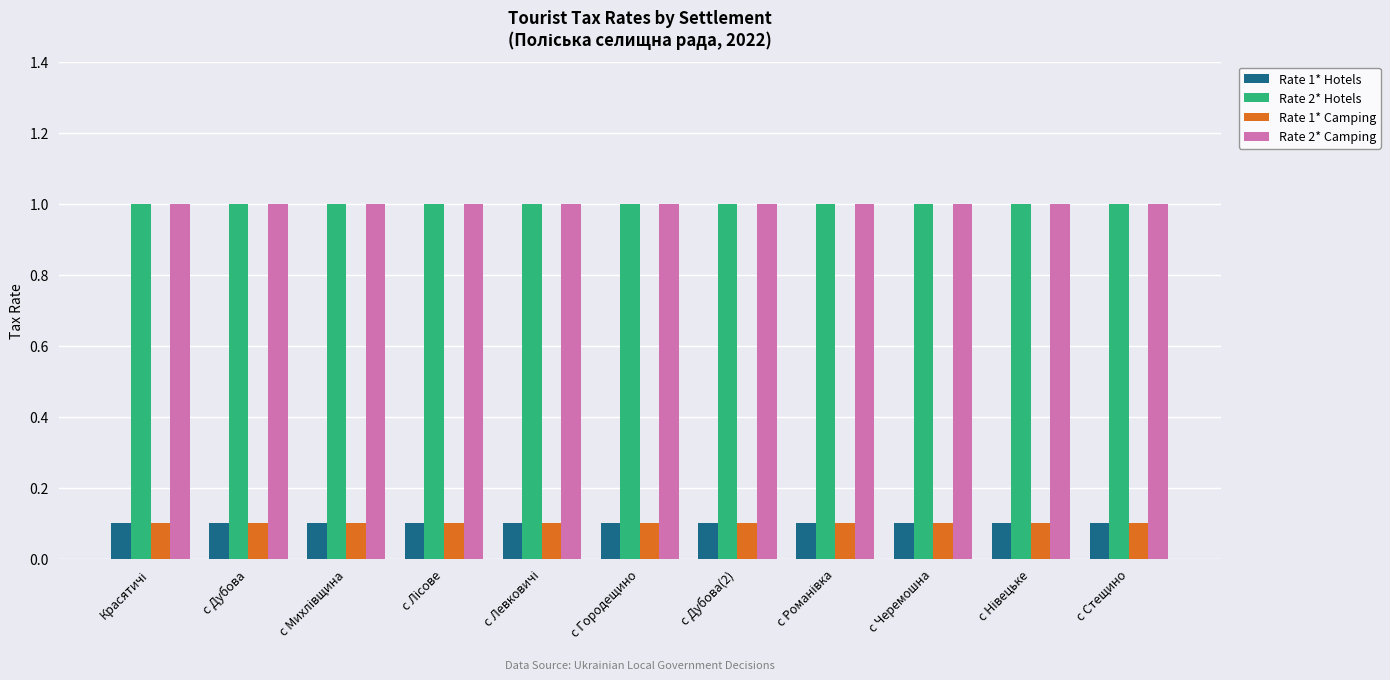

What is the highest value of the Rate 2* Hotels series?

1.0